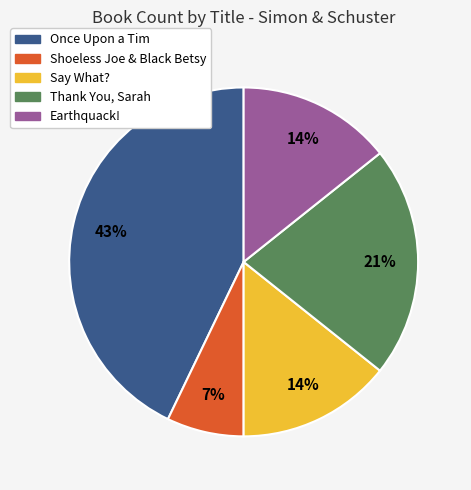

What percentage is the Once Upon a Tim slice, to the nearest percent?

43%